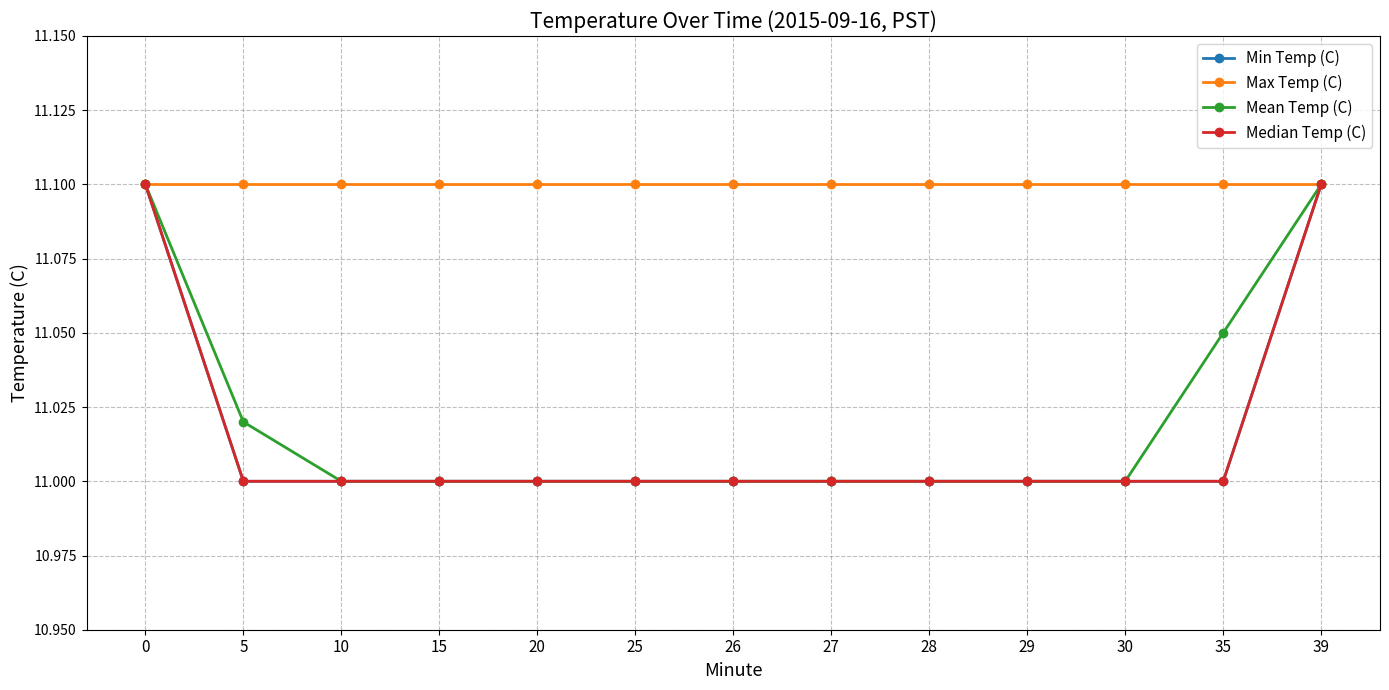

True or false: Median Temp (C) and Max Temp (C) cross at least once.

False